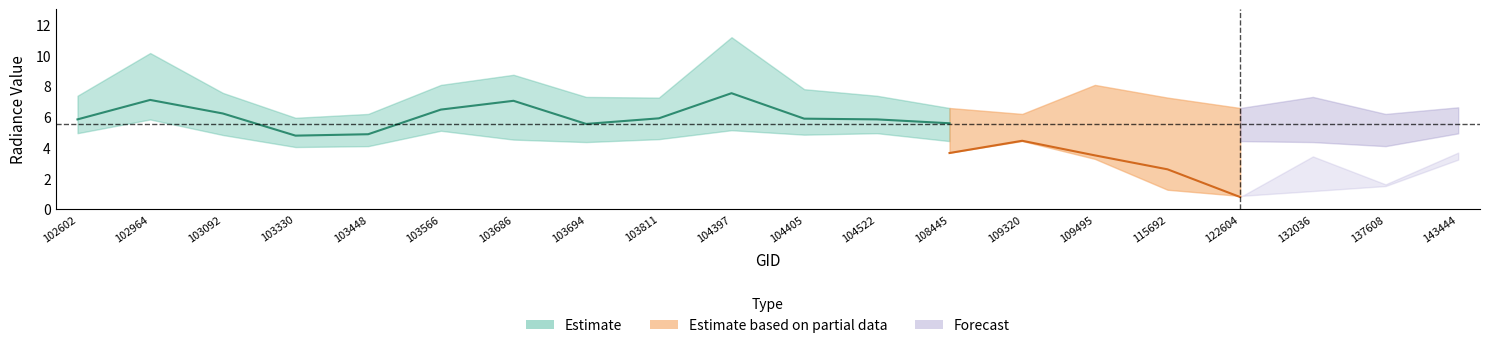

What is the difference between the rade9_bin_3q values at 102602 and 104397?

3.8